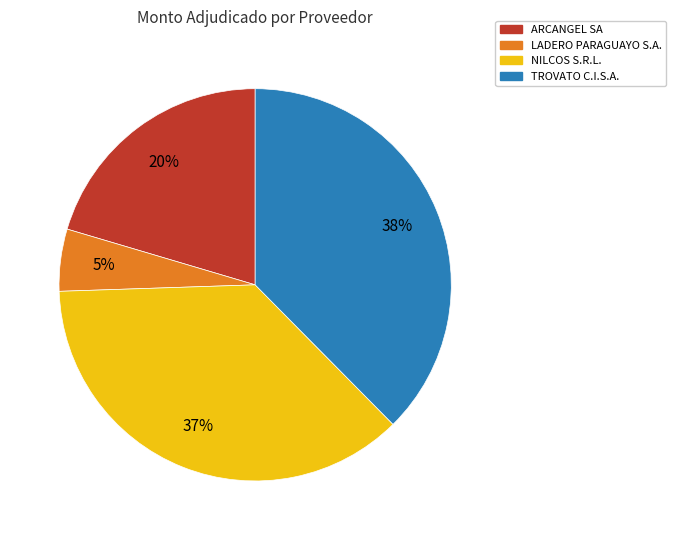

Rank the categories by value from highest to lowest.

TROVATO C.I.S.A., NILCOS S.R.L., ARCANGEL SA, LADERO PARAGUAYO S.A.